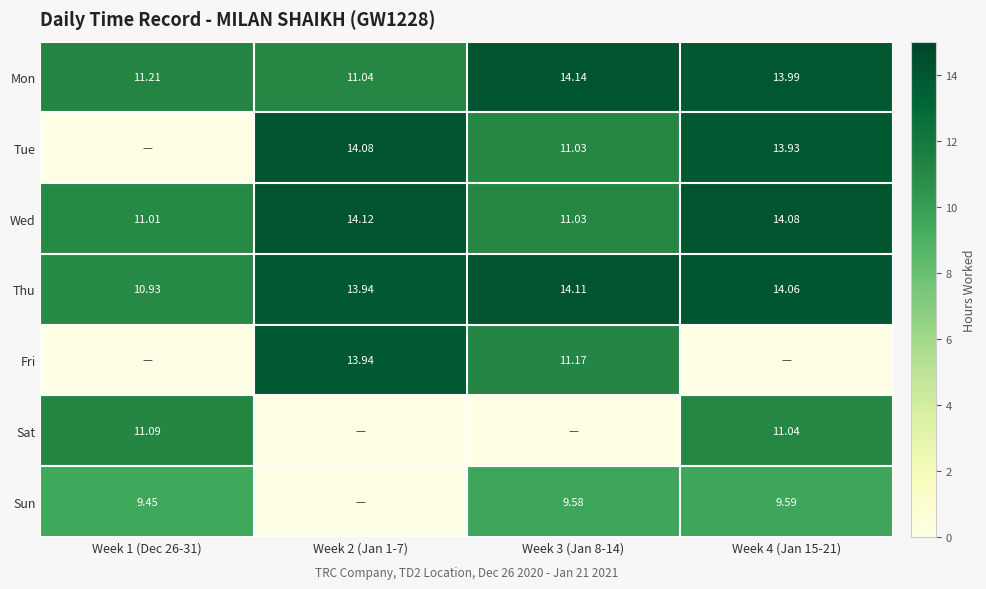

What is the spread (max minus min) of values at Week 3 (Jan 8-14)?

14.1